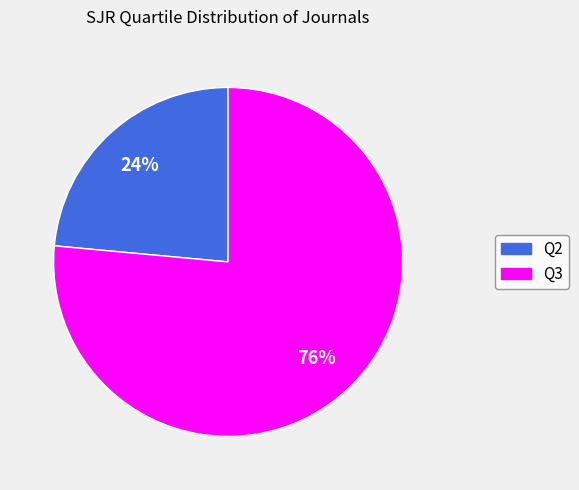

Is it true that Q2 is 24% of the pie?

True